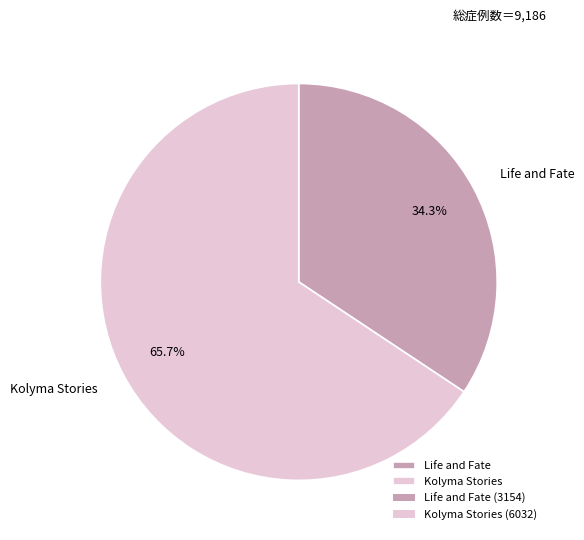

What is the majority slice?

Kolyma Stories